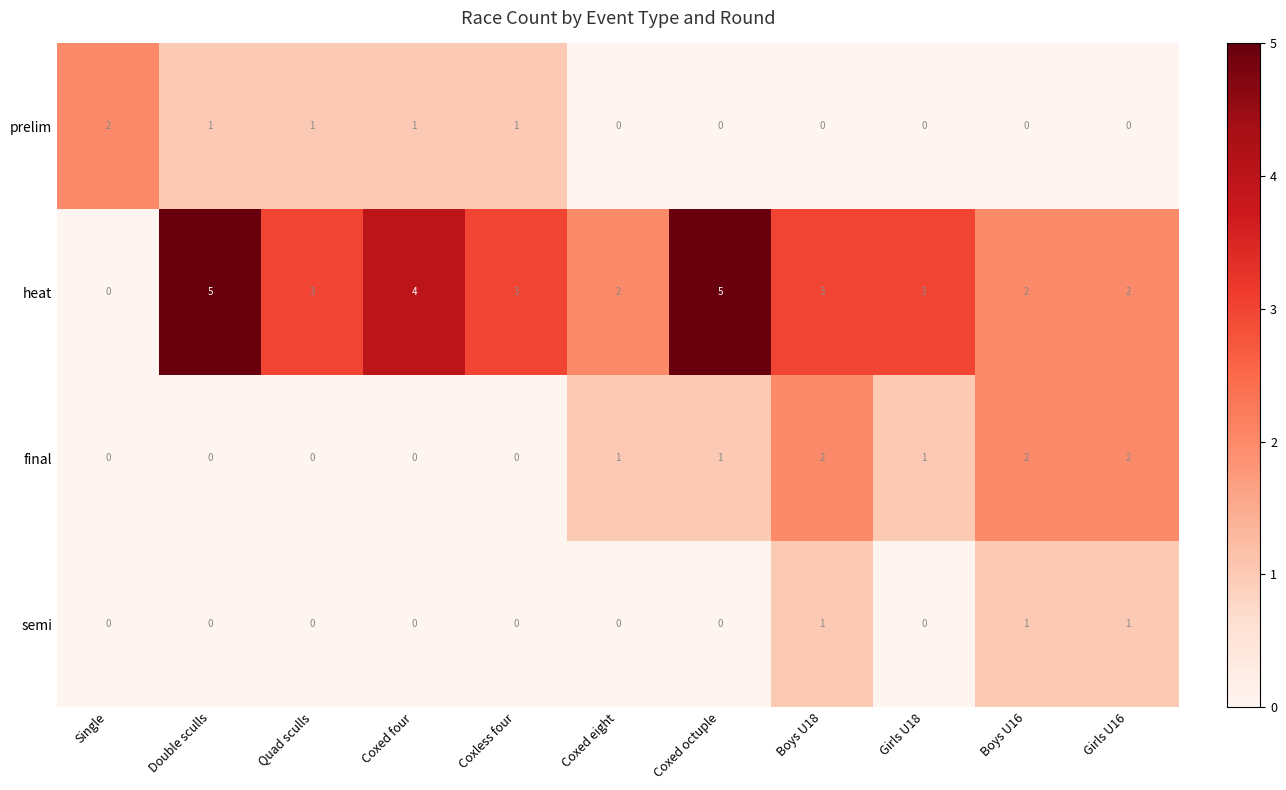

What is the maximum value shown in the chart?

5